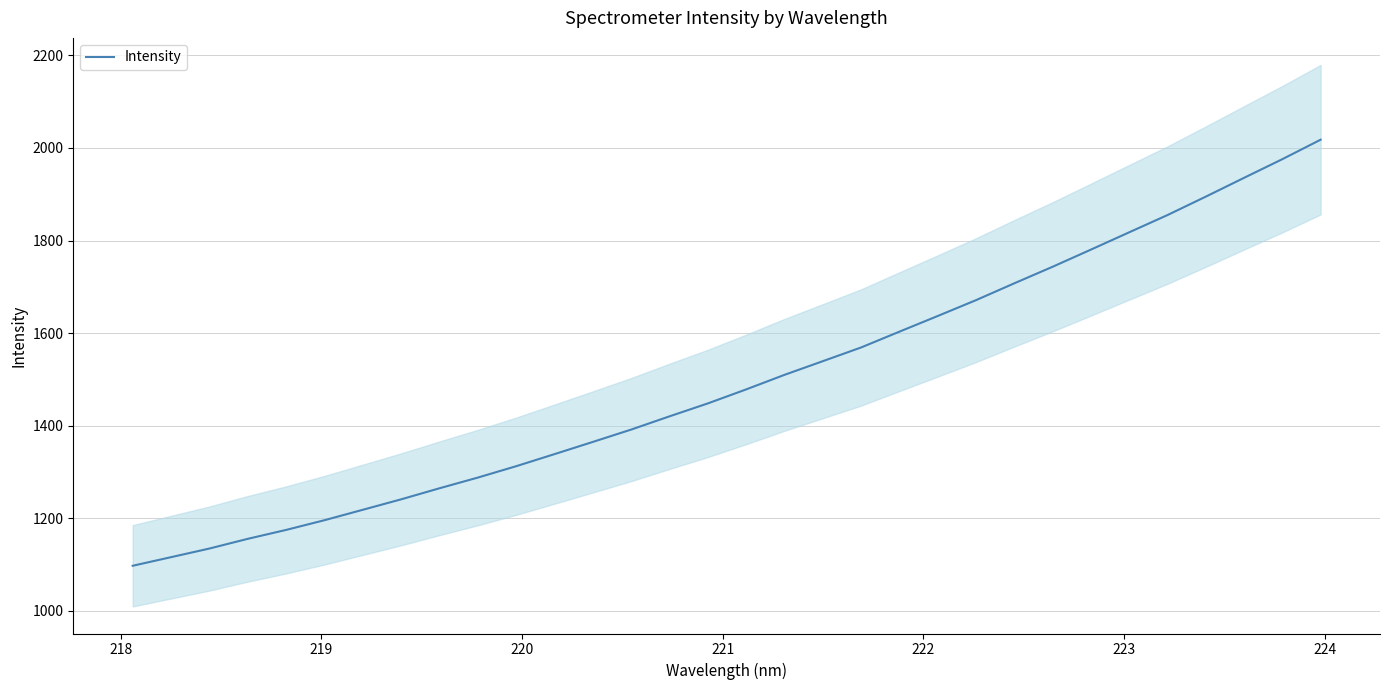

What is the highest value of the Intensity series?

2017.7